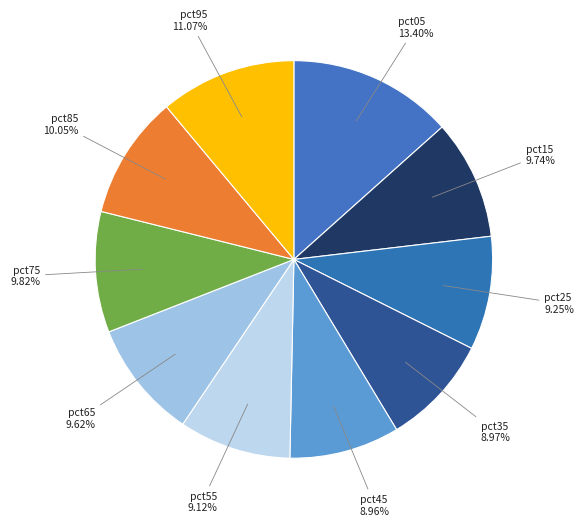

Which slice is the largest?

pct05